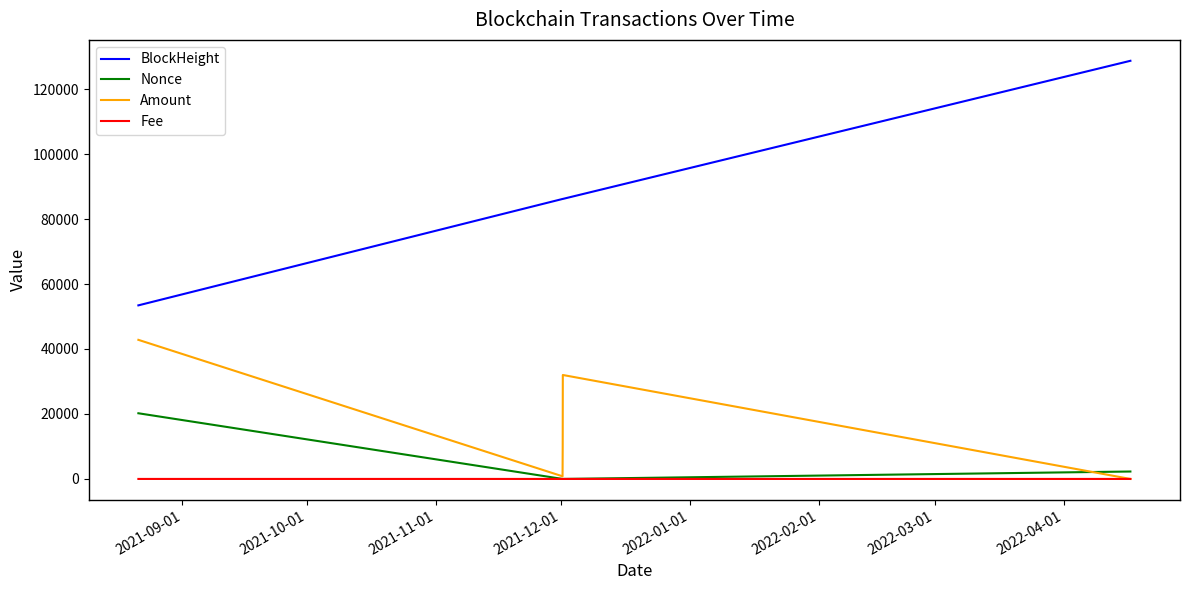

Which series has the largest range (max minus min)?

BlockHeight